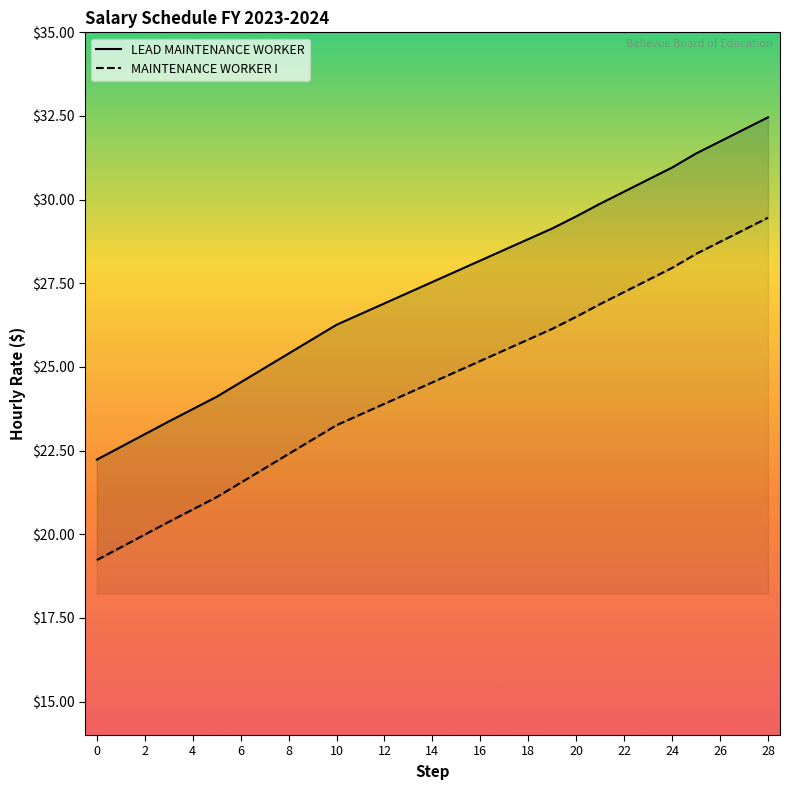

What is the difference between the MAINTENANCE WORKER I values at 22 and 21?

0.4